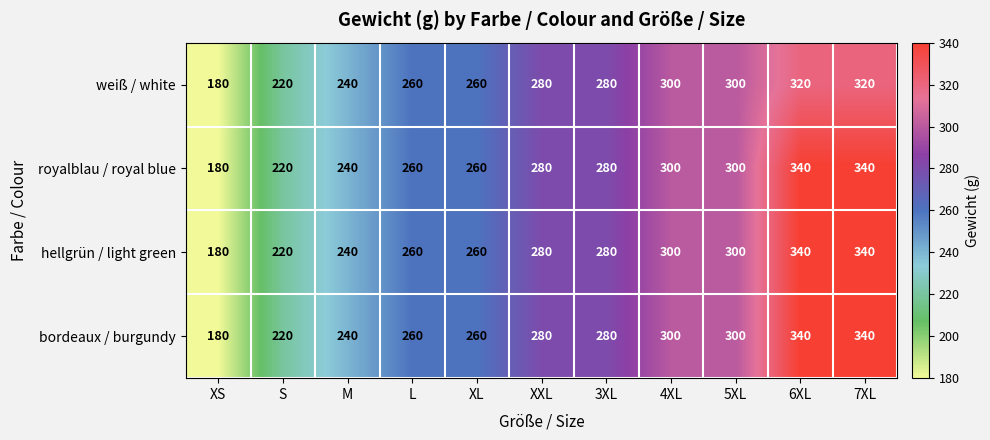

Is it true that royalblau / royal blue equals 180 at 5XL?

False